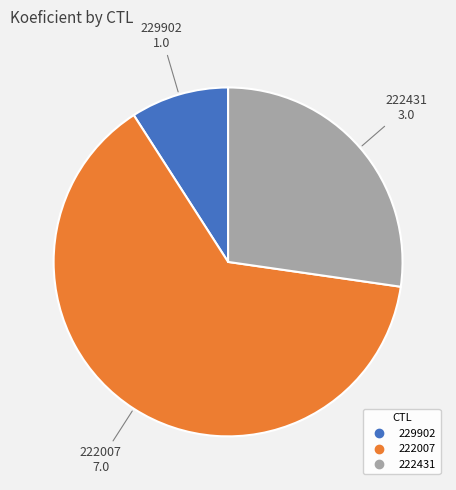

Is it true that 229902 is 1% of the pie?

False